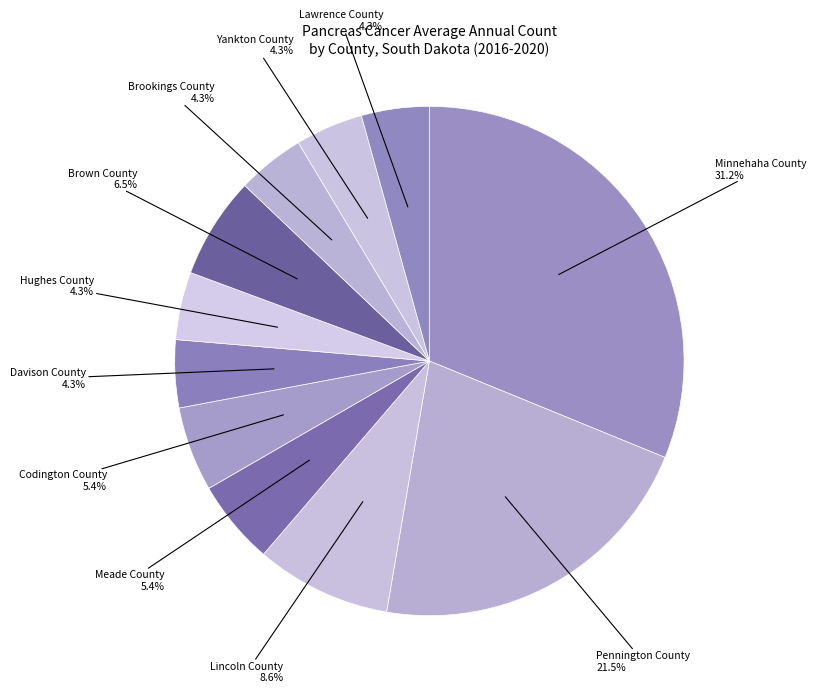

Do Yankton County and Pennington County together represent more than half of the pie?

No